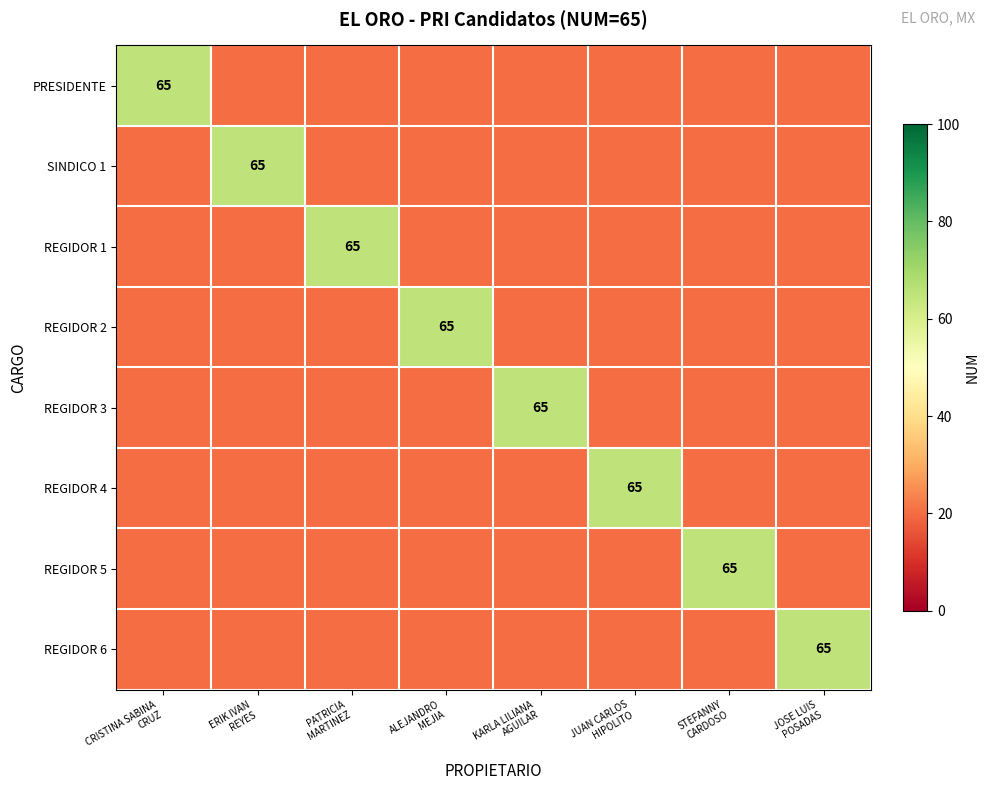

True or false: REGIDOR 2 has a value of 20 at PATRICIA MARTINEZ.

True